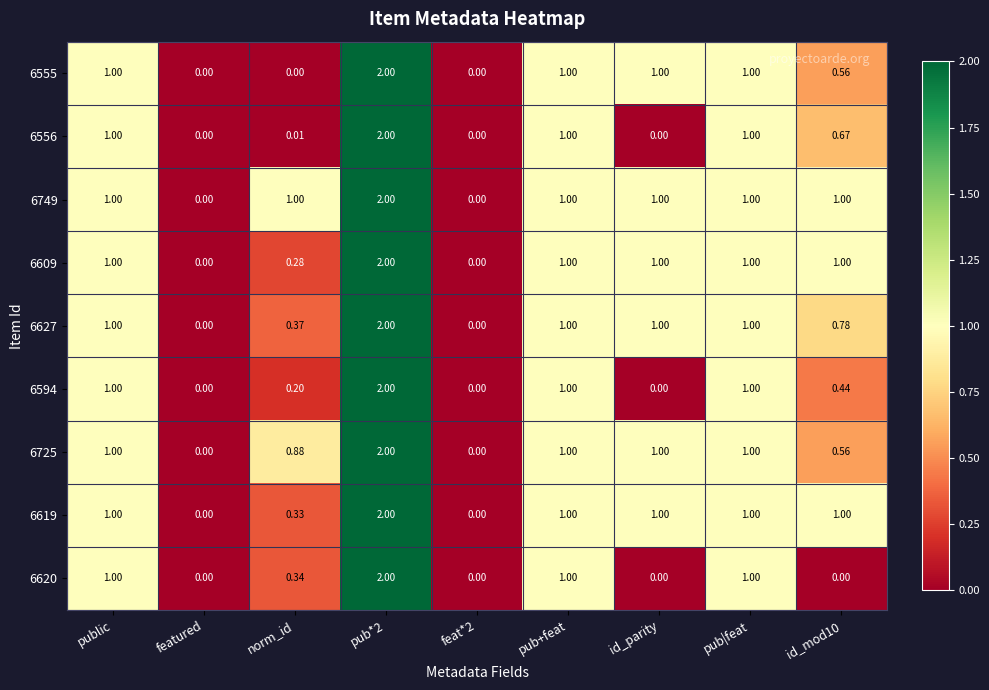

Is the value of 6555 at public greater than the value of 6725 at id_mod10?

Yes